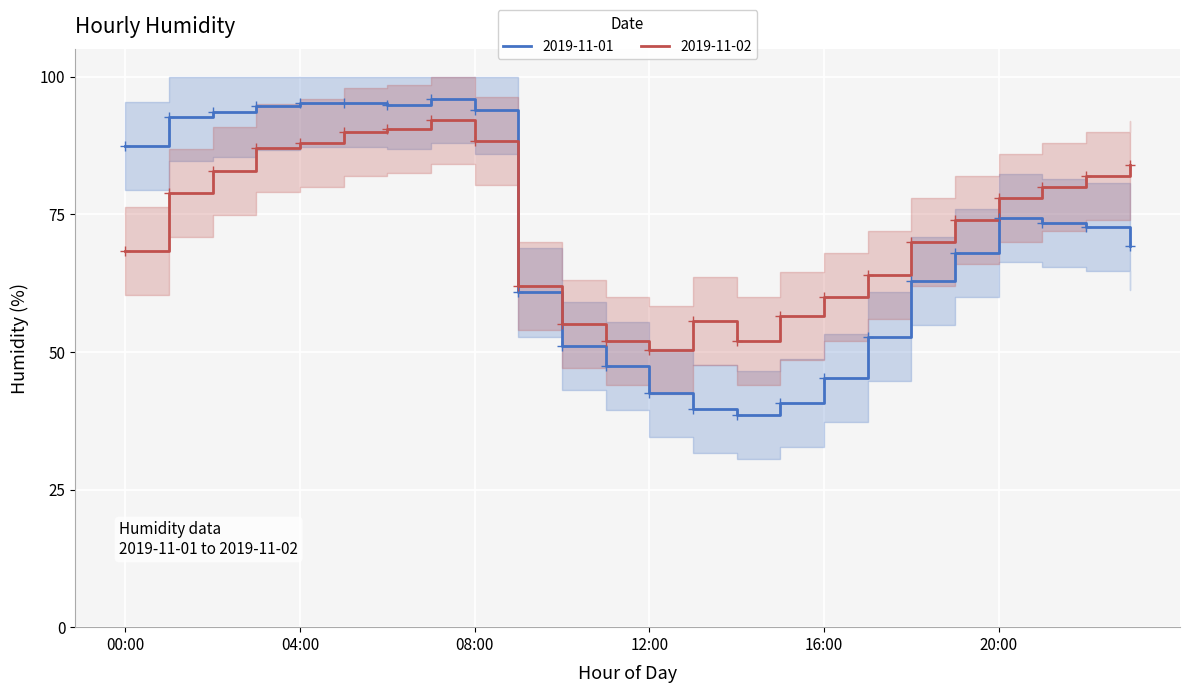

Rank the series by their maximum value, from highest to lowest.

2019-11-01, 2019-11-02